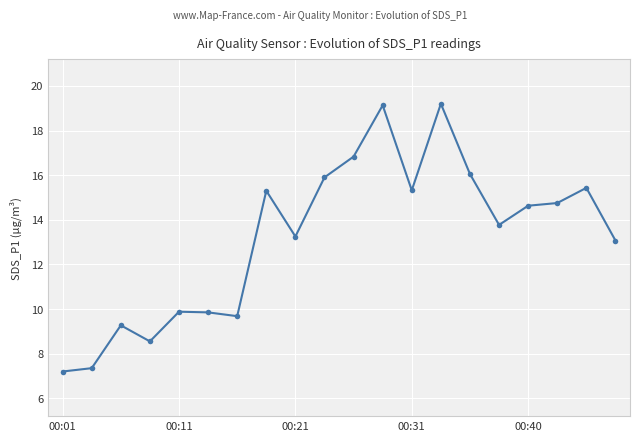

Count the number of data series in this chart.

1